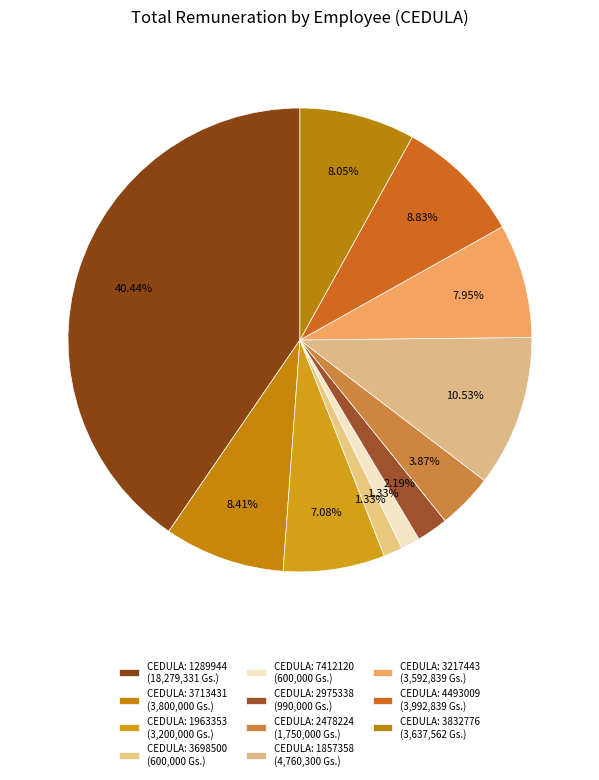

How many segments does this pie chart have?

11